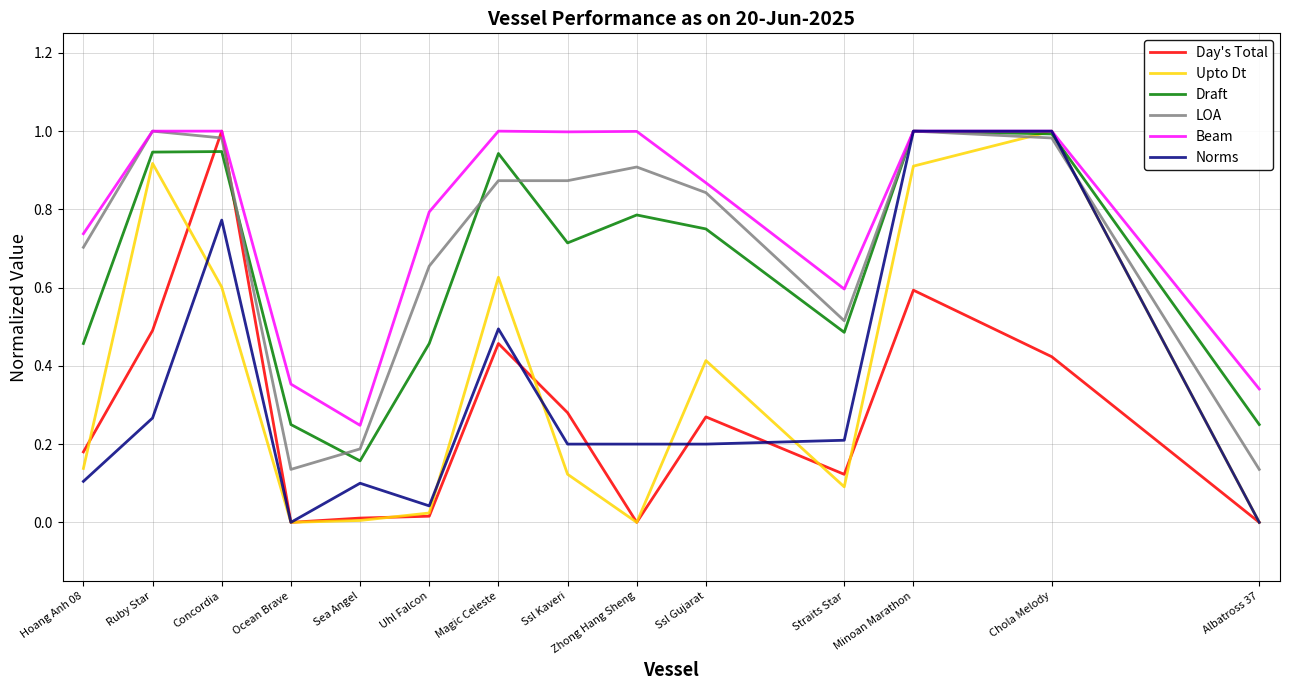

Which series has the largest total across all categories?

Beam